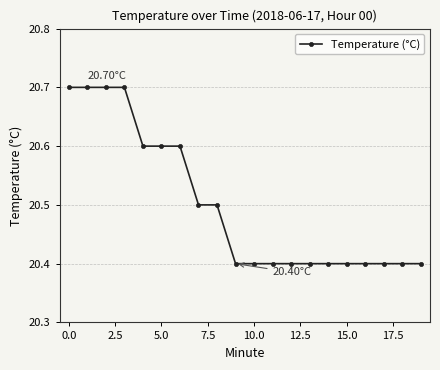

What is the sum of all values?

410.0